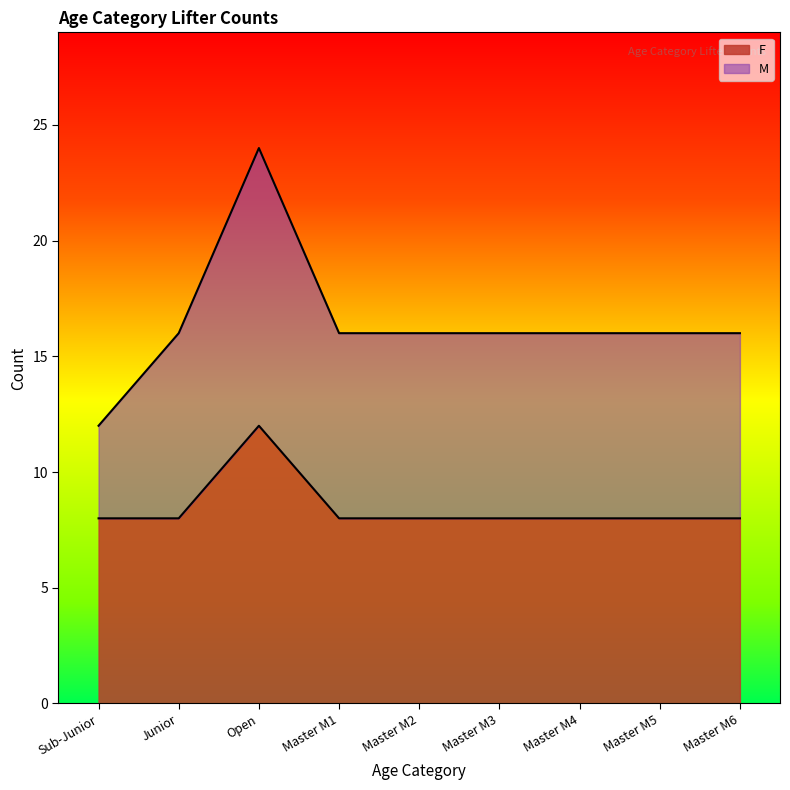

What are all the series names shown in the legend?

F, M